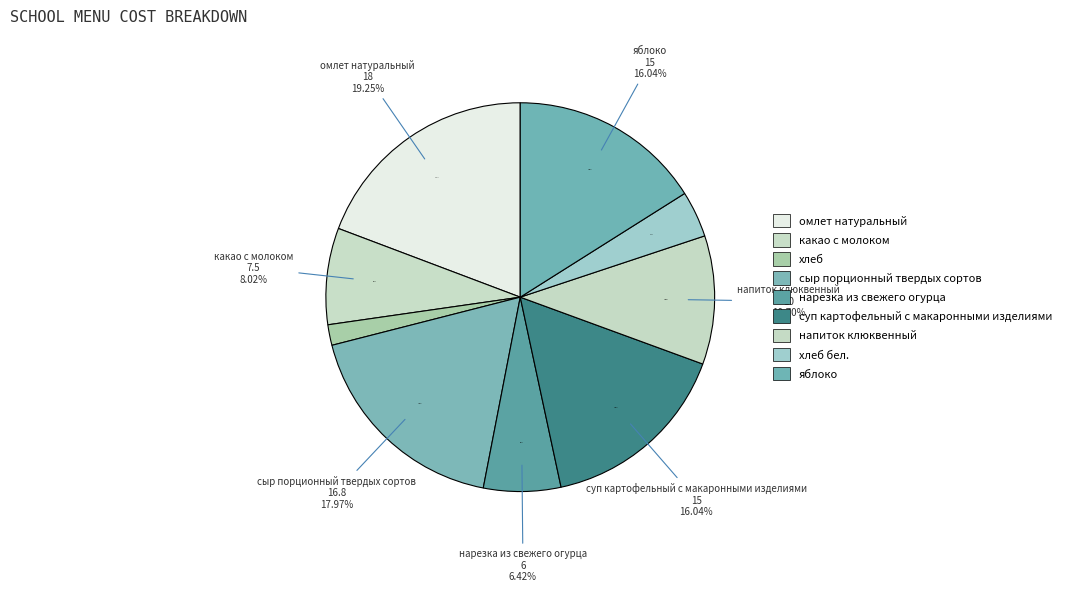

Which category has the smallest portion of the pie?

хлеб